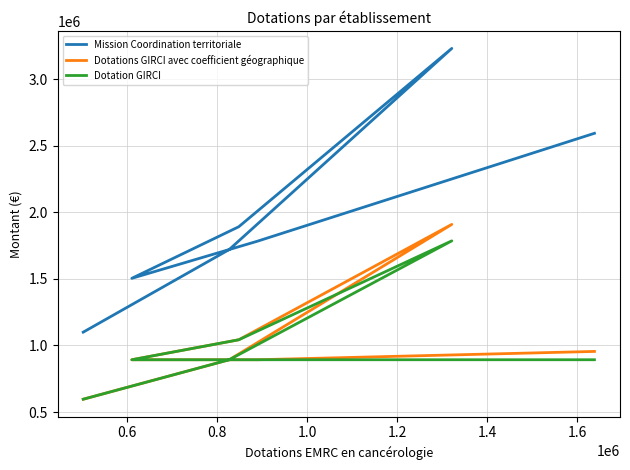

Is it true that Dotations GIRCI avec coefficient géographique equals 535071.5 at 1.4?

False